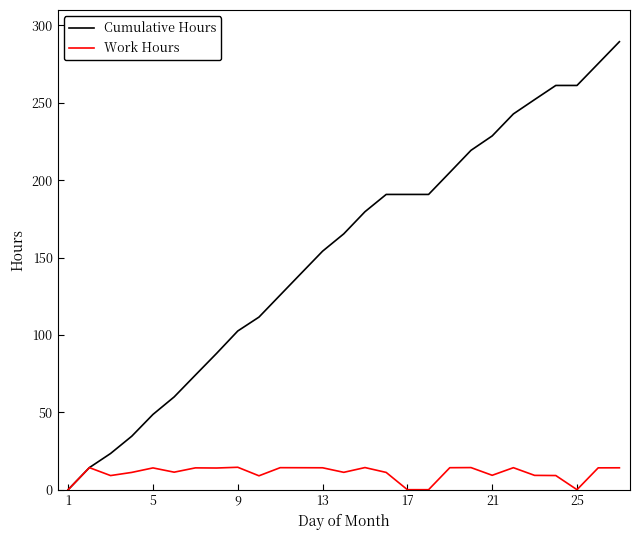

List the series in order of their overall mean, highest first.

Cumulative Hours, Work Hours